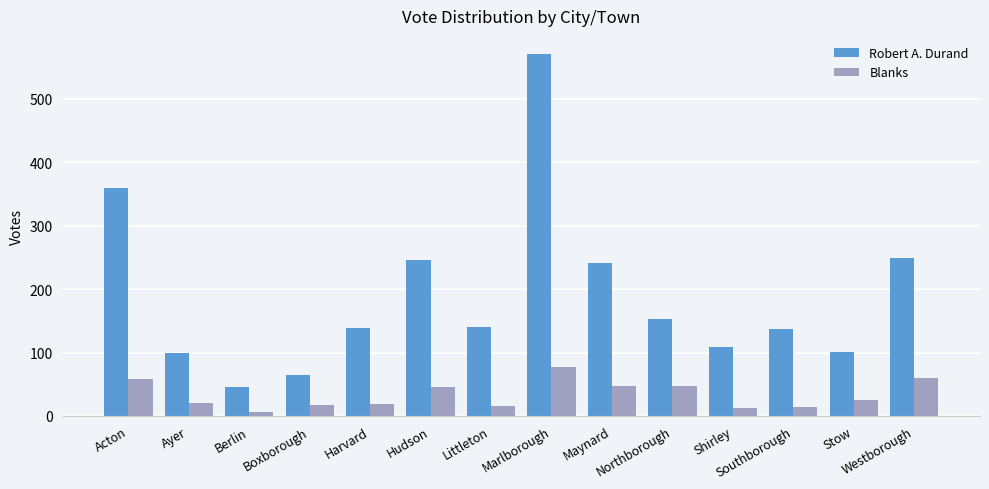

Is it true that Robert A. Durand equals 185 at Acton?

False